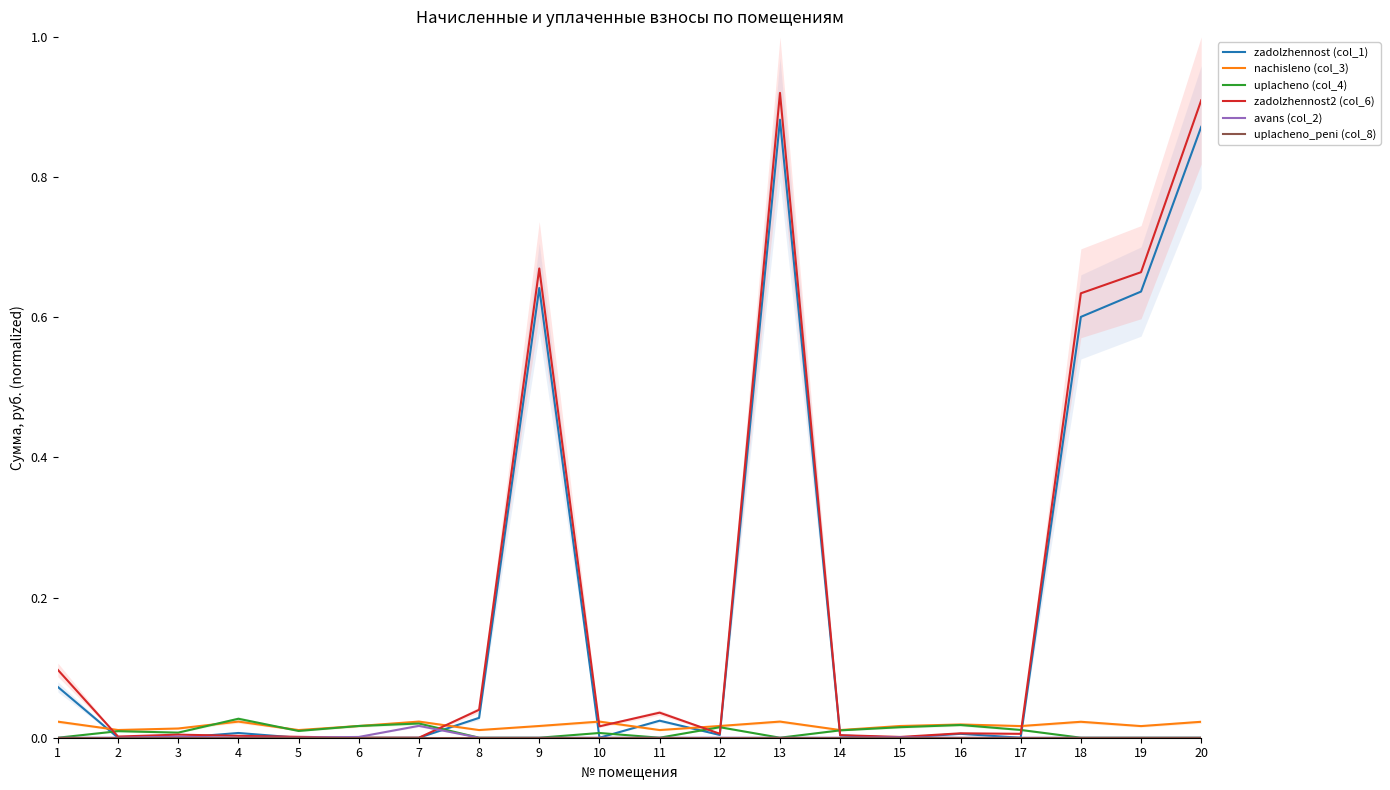

How many lines are shown in the chart?

6